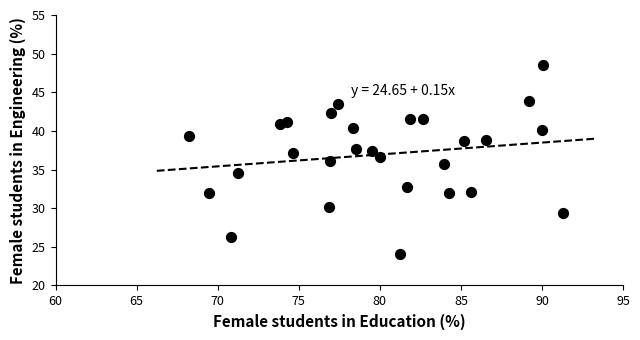

What is the range of Y values (max minus min)?

24.5